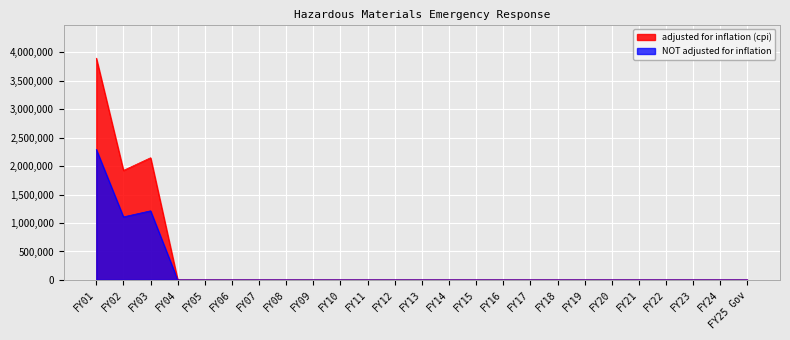

What position from the left is FY01?

1